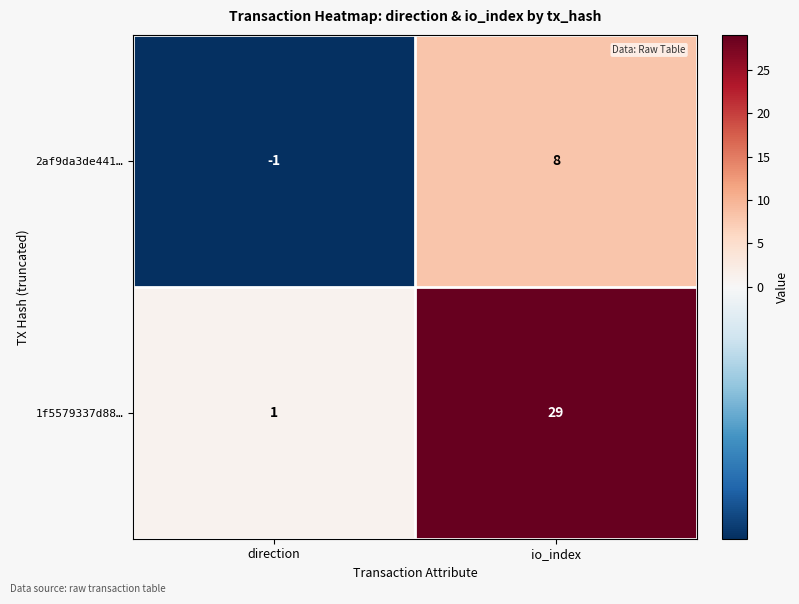

Reading right to left, transcribe all the data shown in this chart.

2af9da3de441…: 8	-1
1f5579337d88…: 29	1